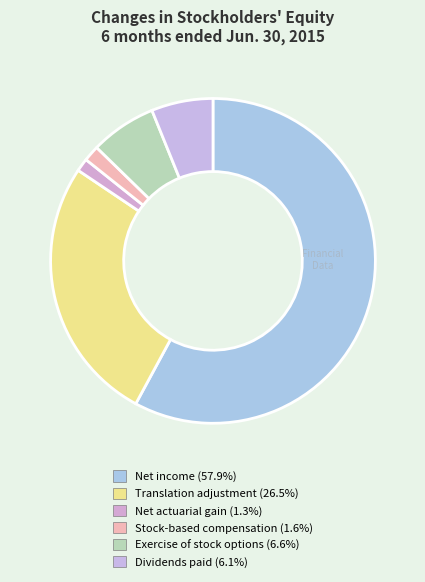

True or false: Stock-based compensation accounts for 14% of the total.

False